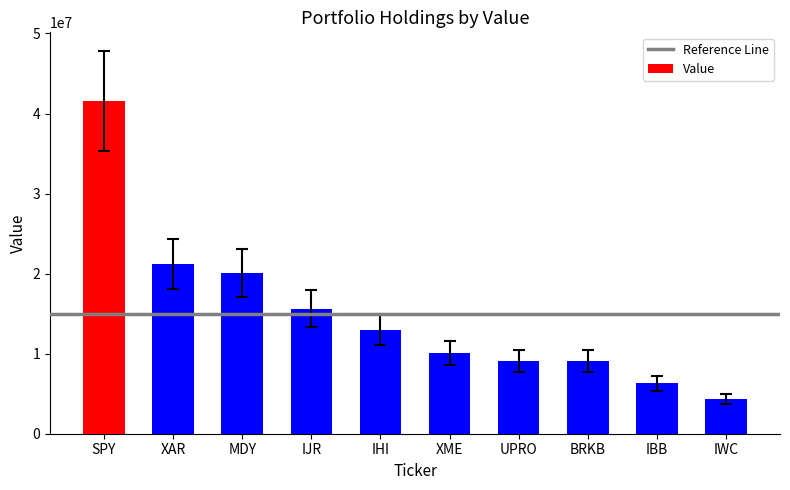

What is the maximum value shown in the chart?

41525407